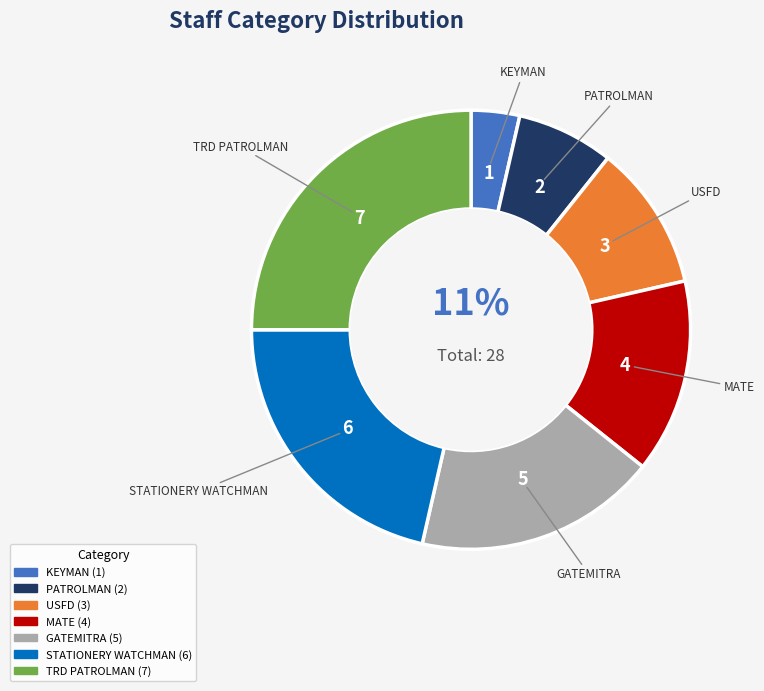

The KEYMAN slice represents 4% of the pie. True or false?

True